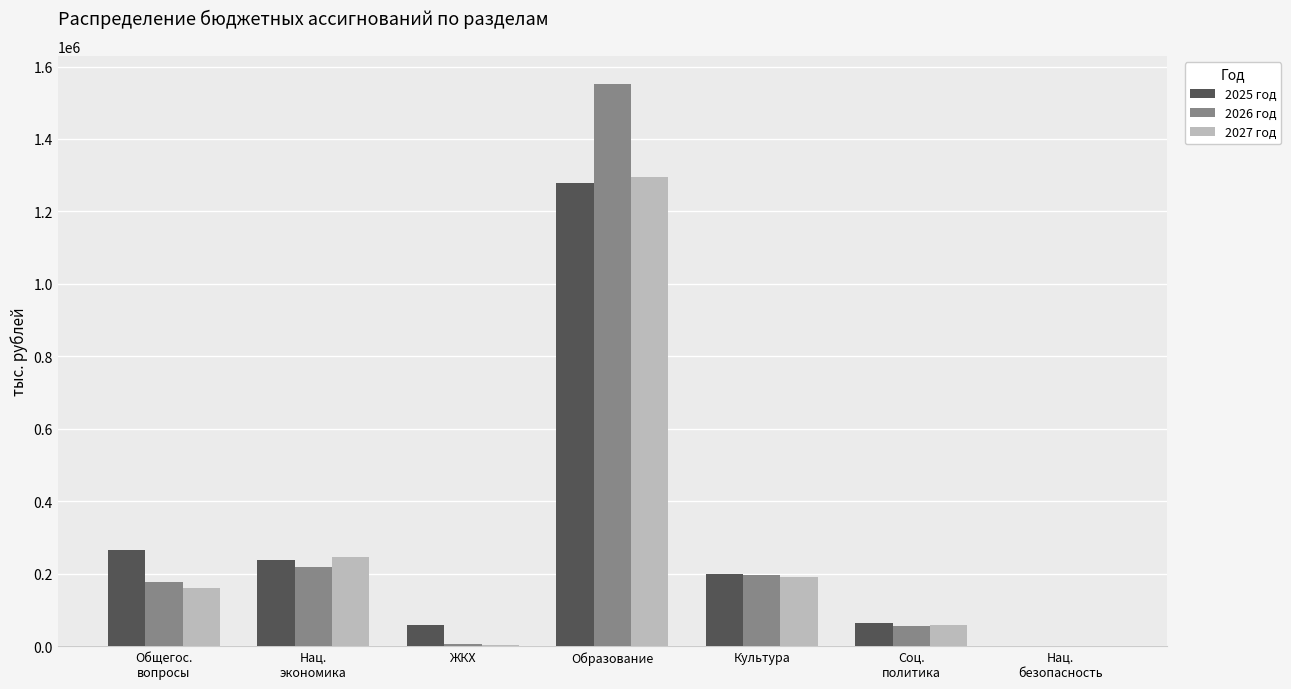

What is the average value of the 2026 год series?

314497.3